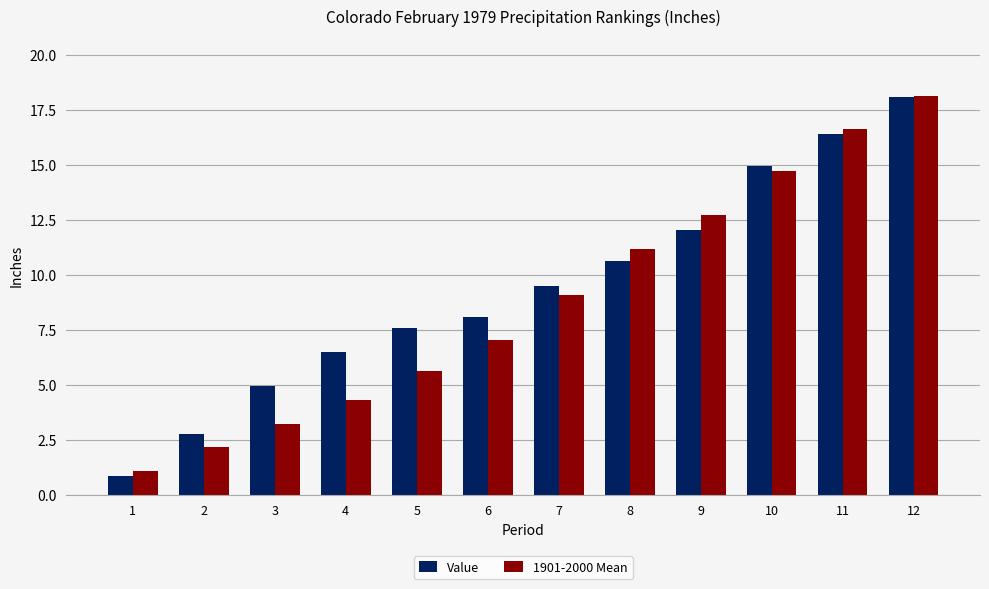

At which category is the sum across all series the highest?

12